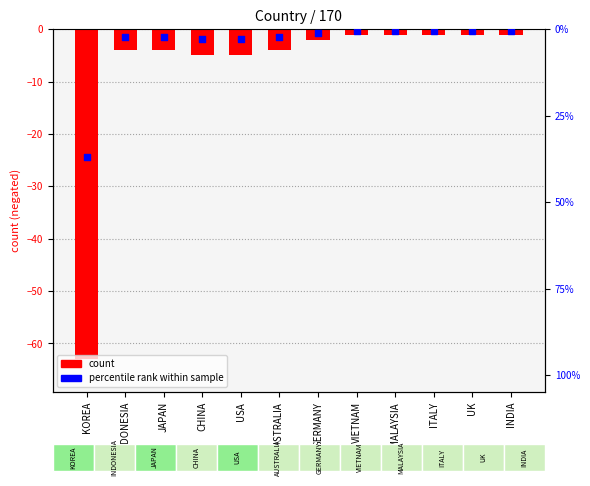

Which series contains the lowest Y value?

count